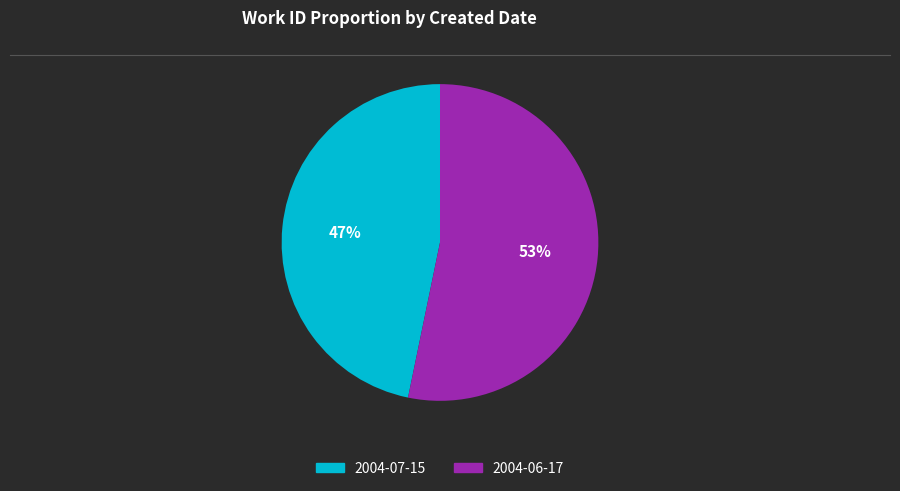

Is there any slice that represents more than half of the pie?

Yes